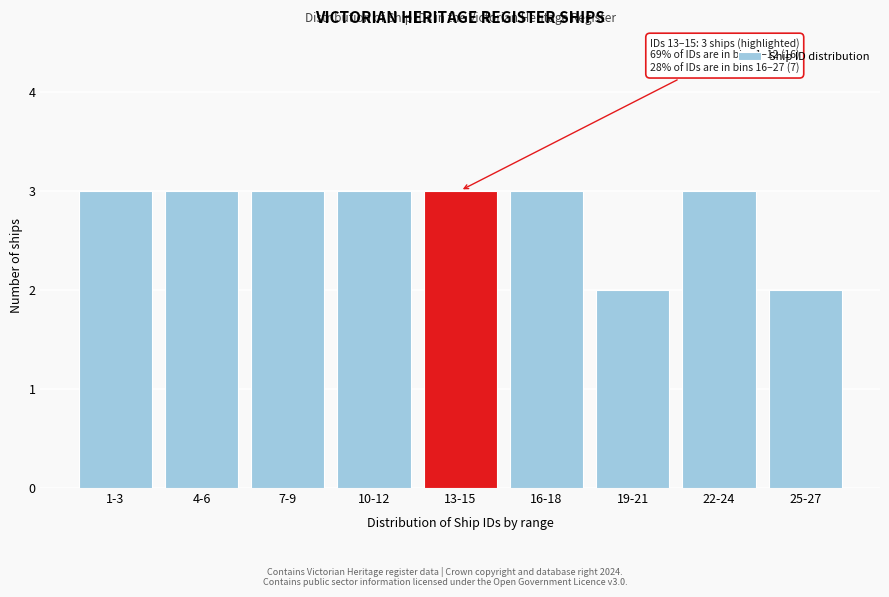

Reading left to right, list all the values displayed in this chart.

3	3	3	3	3	3	2	3	2